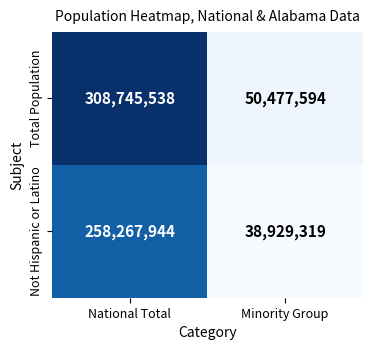

Reading right to left, list all the values displayed in this chart.

Total Population: Minority Group=50477594	National Total=308745538
Not Hispanic or Latino: Minority Group=38929319	National Total=258267944